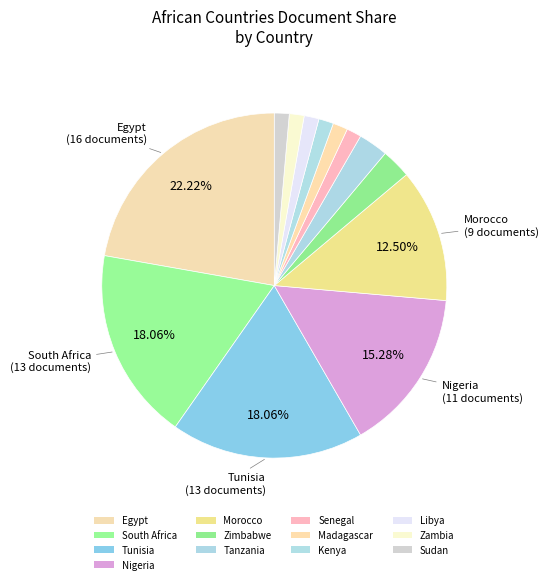

Count the number of slices in the pie.

13